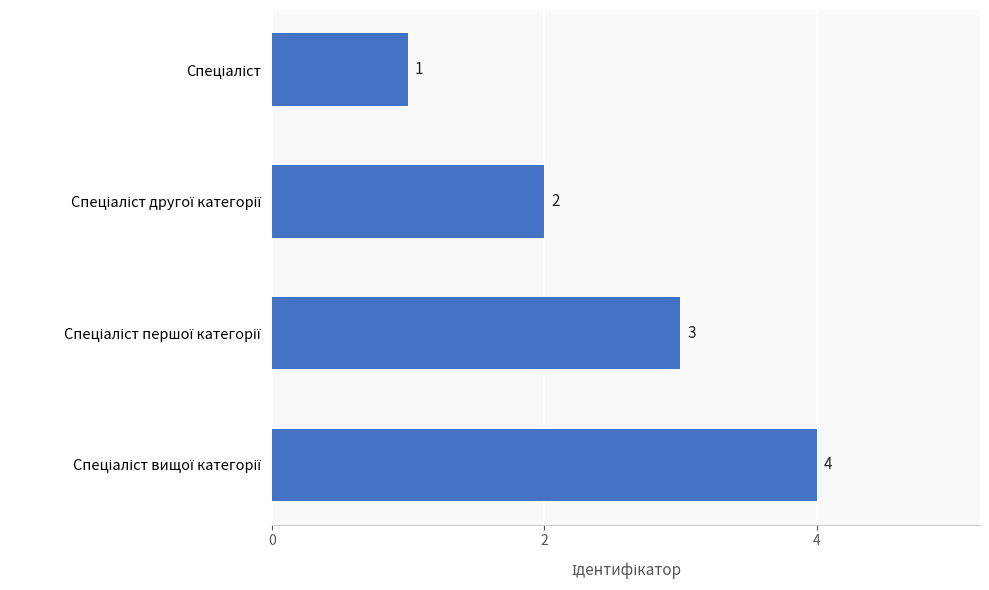

Count the values in the range 2 to 4.

3